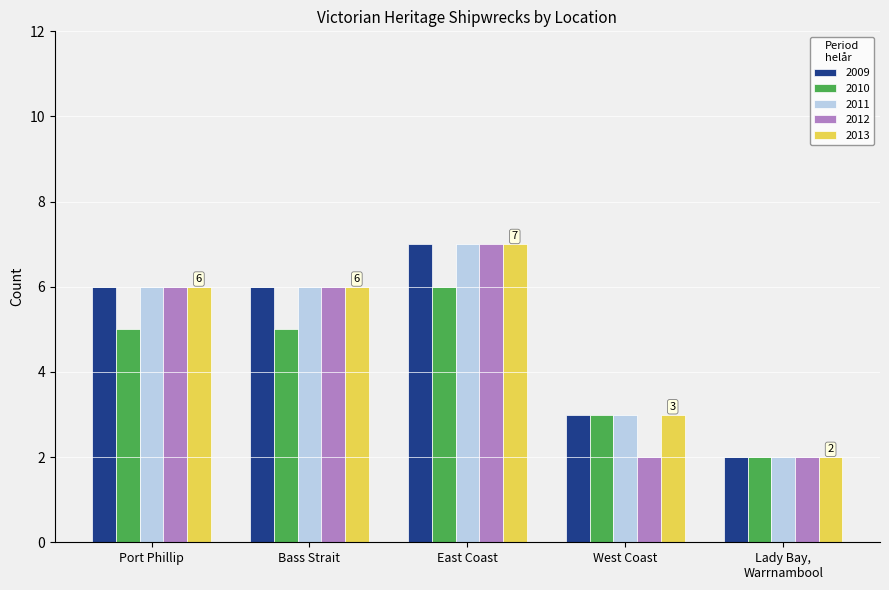

What position from the left is Port Phillip?

1